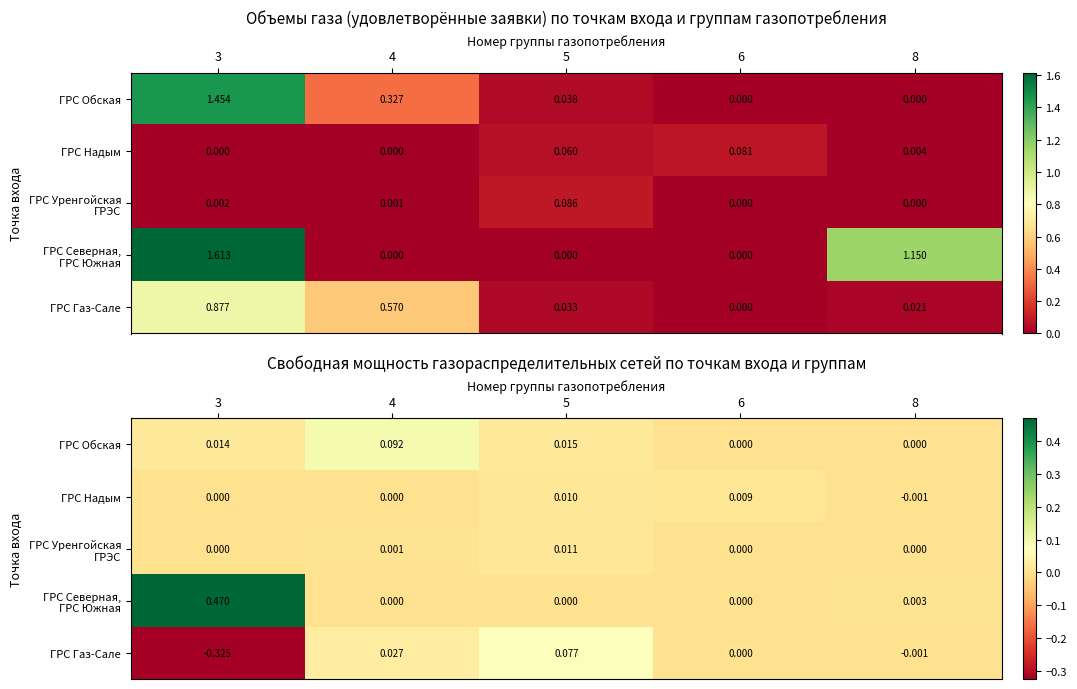

What is the difference between the highest and lowest values at 4?

0.1